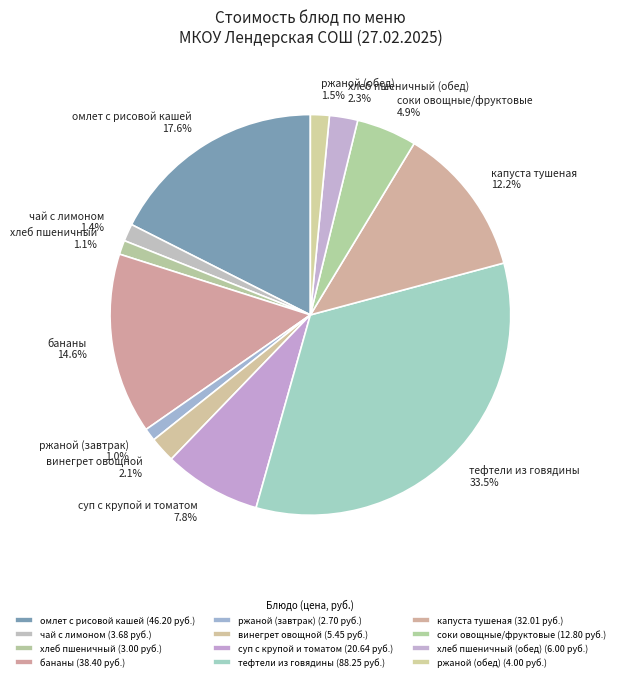

Does капуста тушеная account for over 50% of the chart?

No